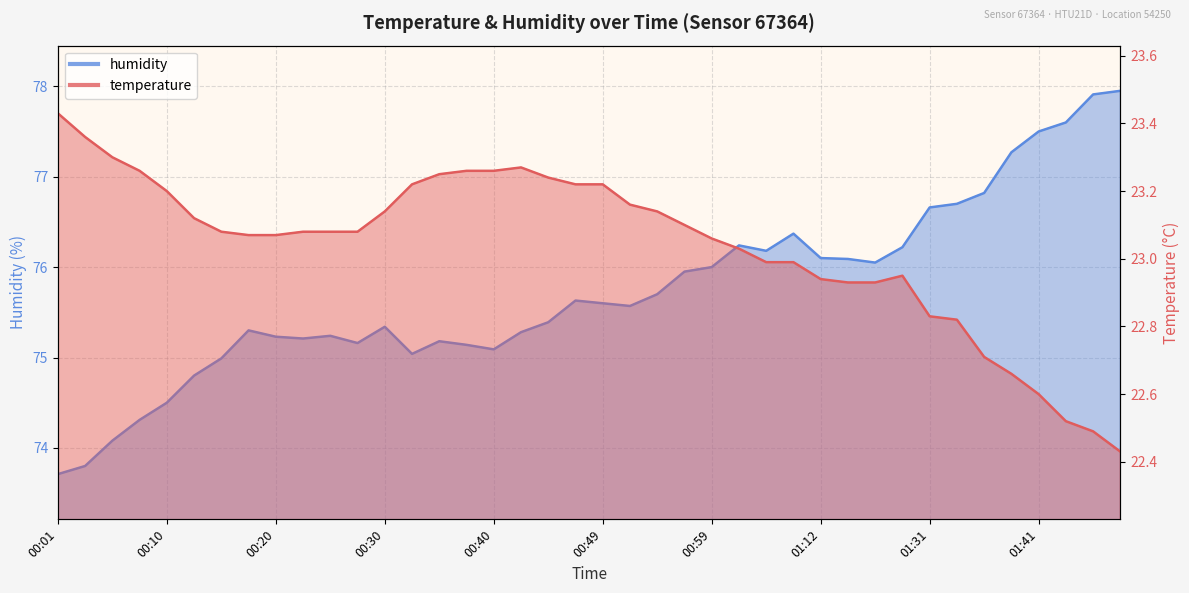

What is the maximum value shown in the chart?

78.0